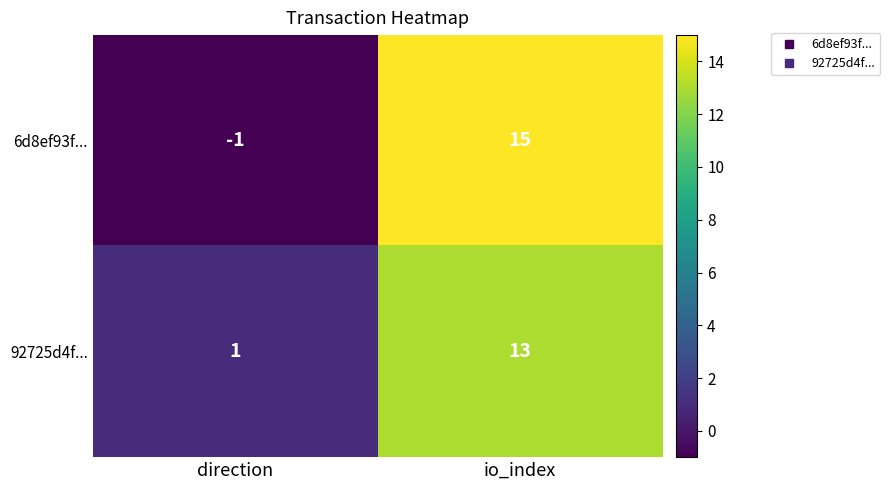

At direction, list the series in order from smallest to largest.

6d8ef93f..., 92725d4f...